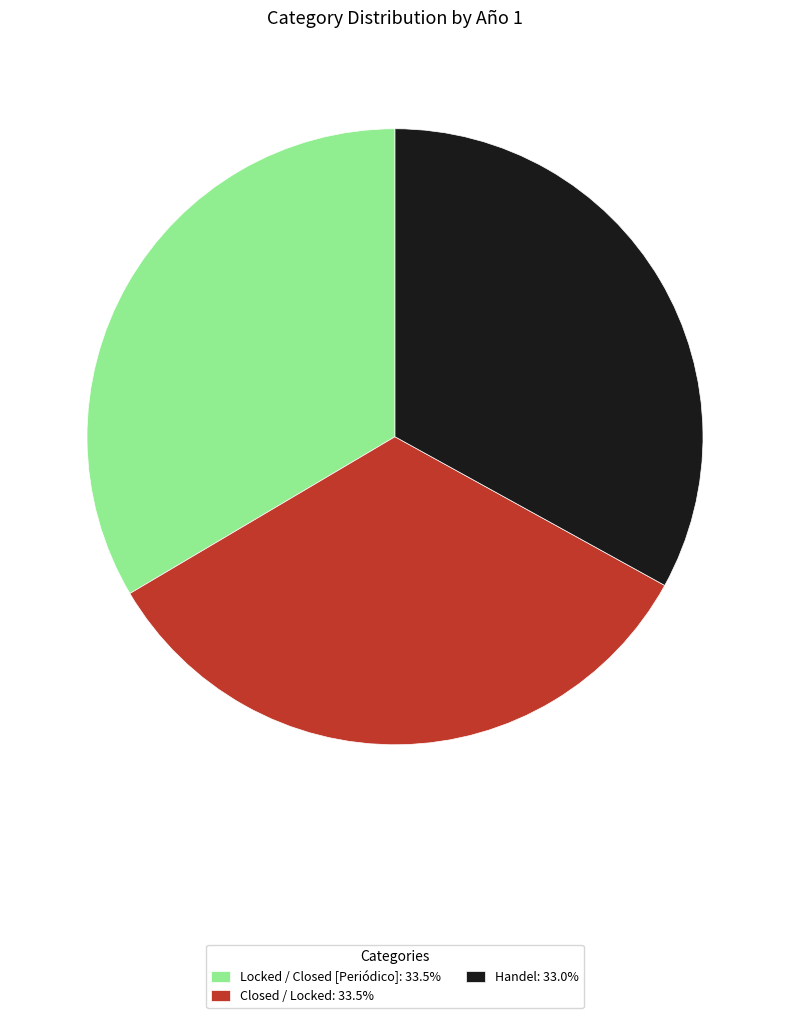

Is there a majority slice in this chart?

No